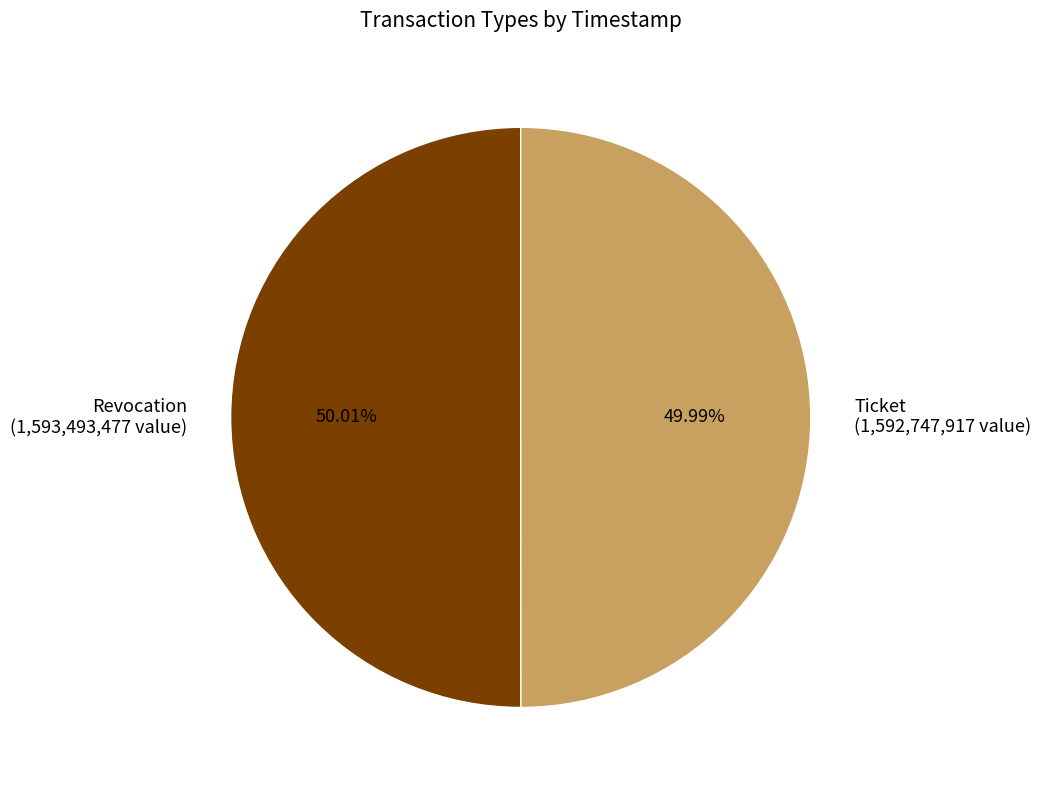

How much of the chart is everything except Revocation?

50.0%